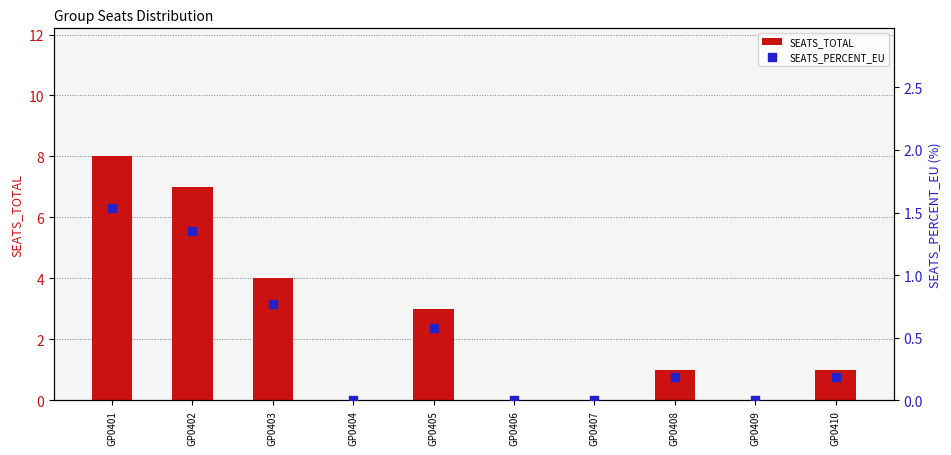

What are all the series names shown in the legend?

SEATS_TOTAL, SEATS_PERCENT_EU